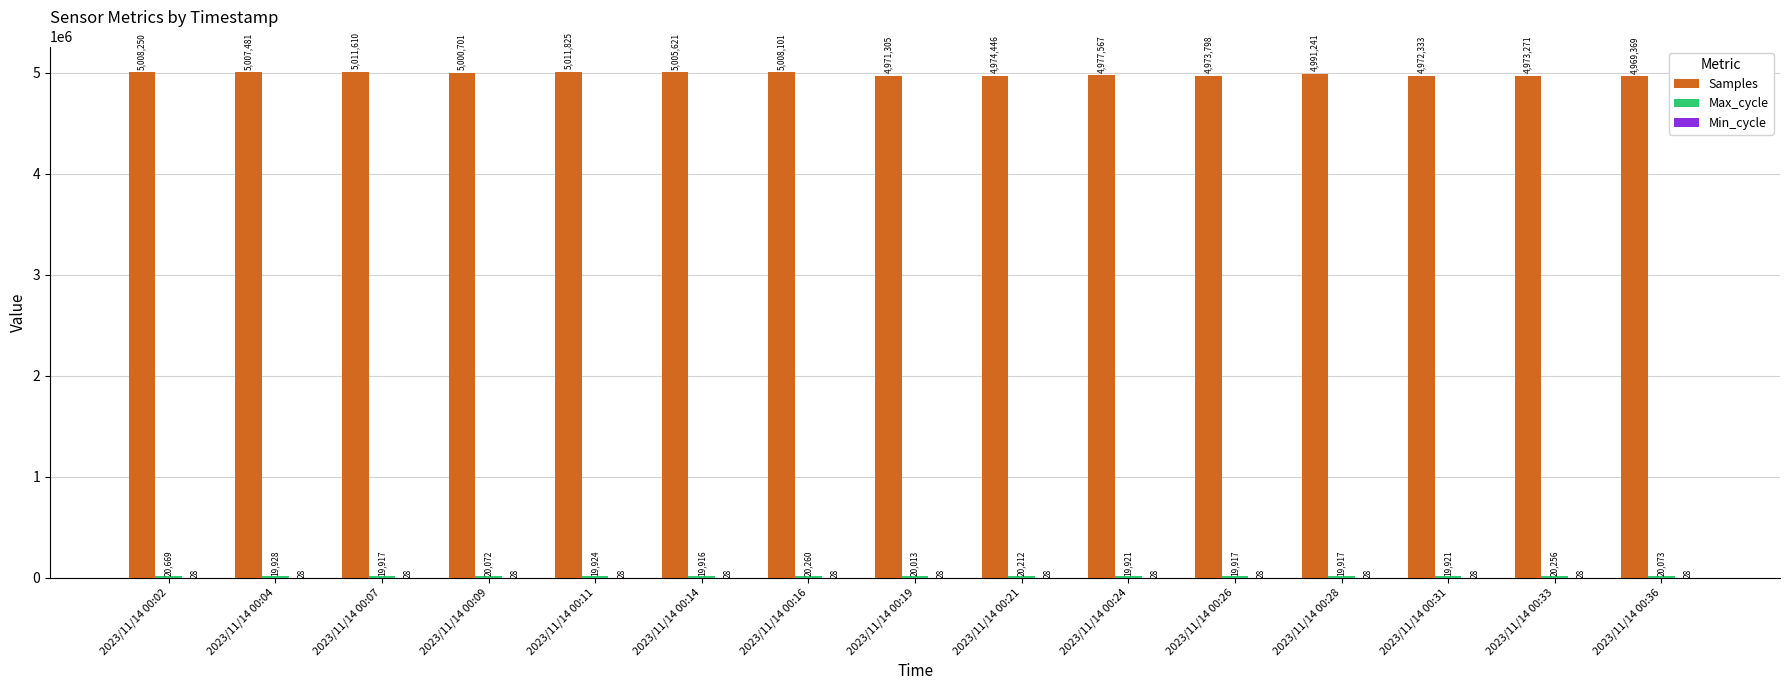

What is the greatest value displayed?

5011825